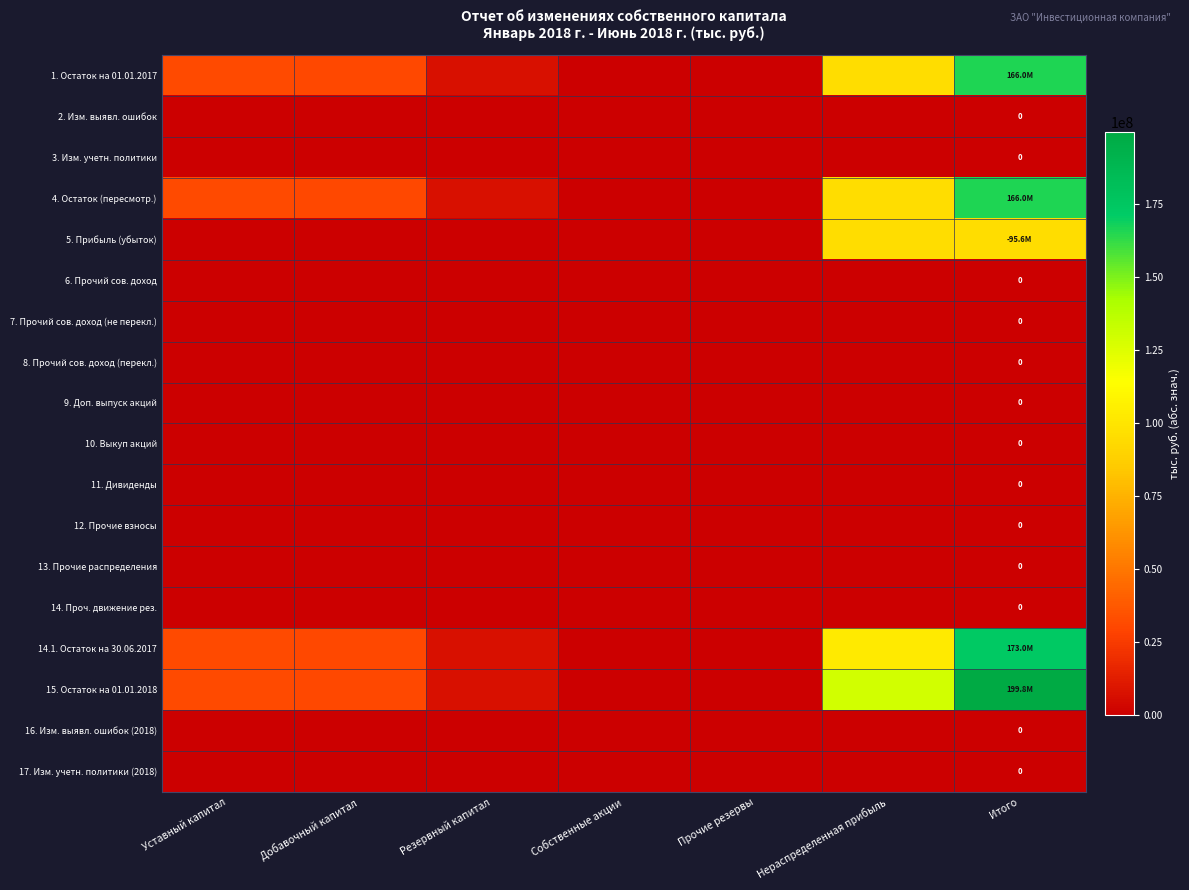

Is it true that 4. Остаток (пересмотр.) equals 165999690.0 at Итого?

True